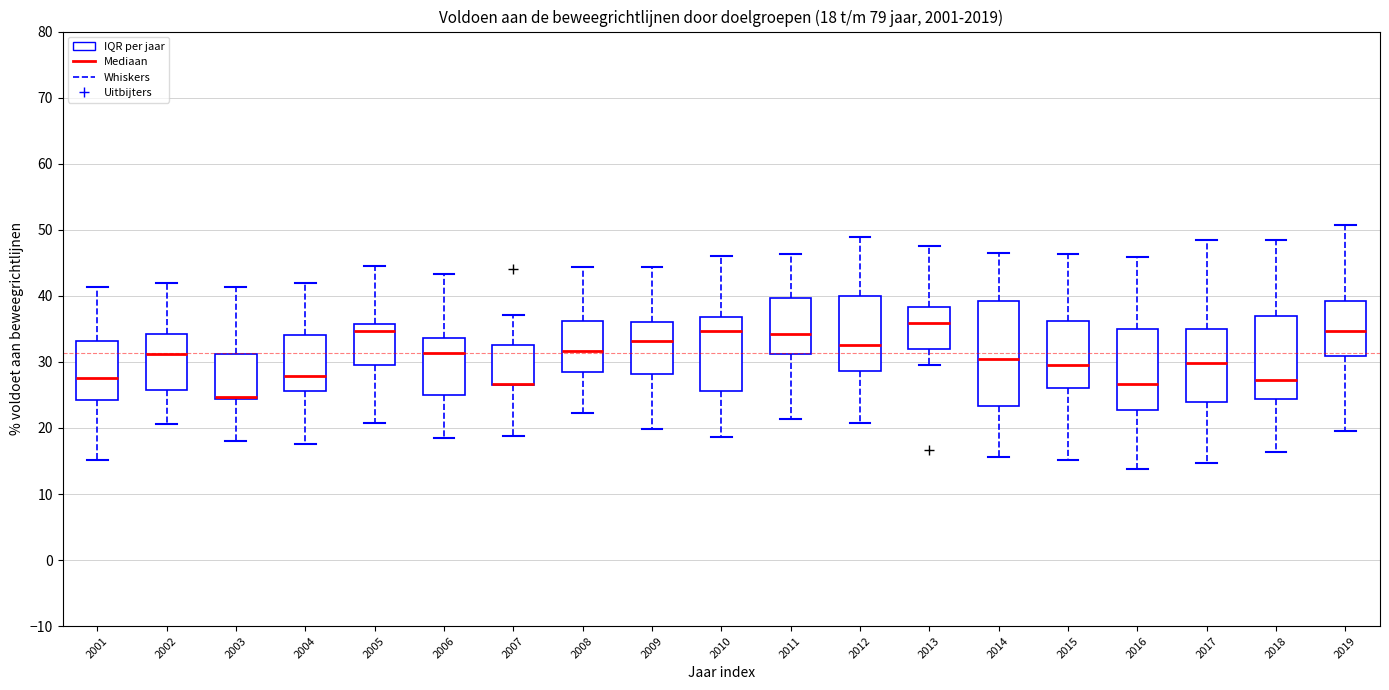

Comparing the boxes themselves (not the whiskers), which one is the tallest?

2014